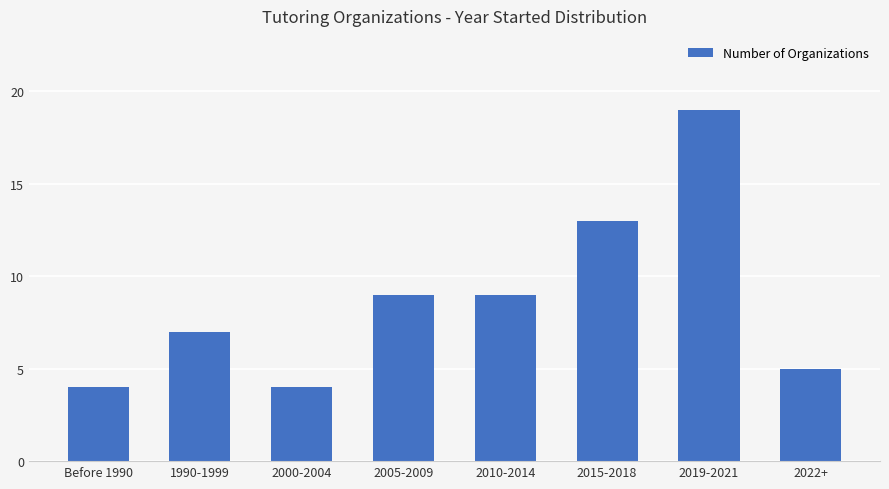

Approximately how many times larger is the value at 2010-2014 compared to 2005-2009?

1.0